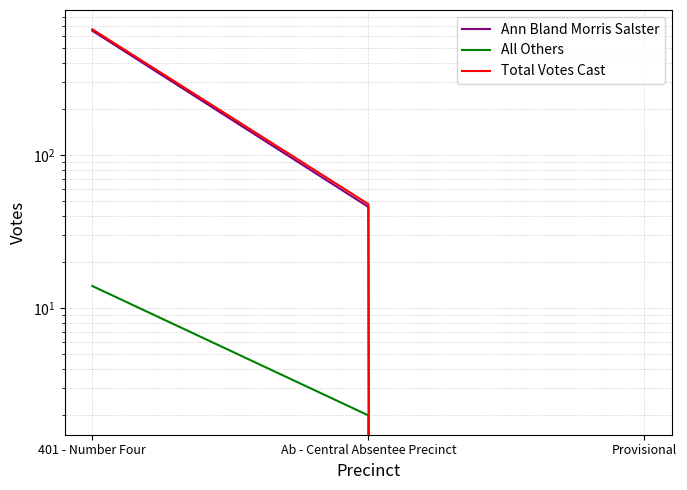

How many positive values does the Ann Bland Morris Salster series have?

2